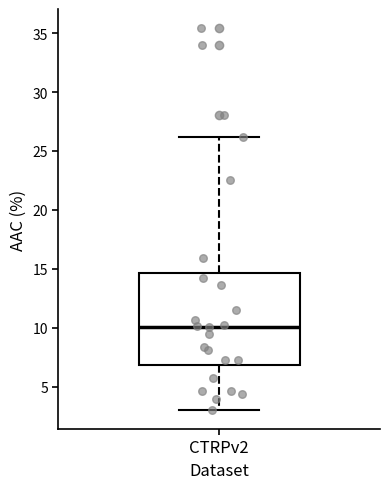

Read this box plot against the y-axis: the position of the median line, the range covered by the box, and the ends of both whiskers. The values are not printed on the chart, so give them approximately, as read against the axis.

median 10.0, box 7.0 to 14.5, whiskers 3.0 to 26.0